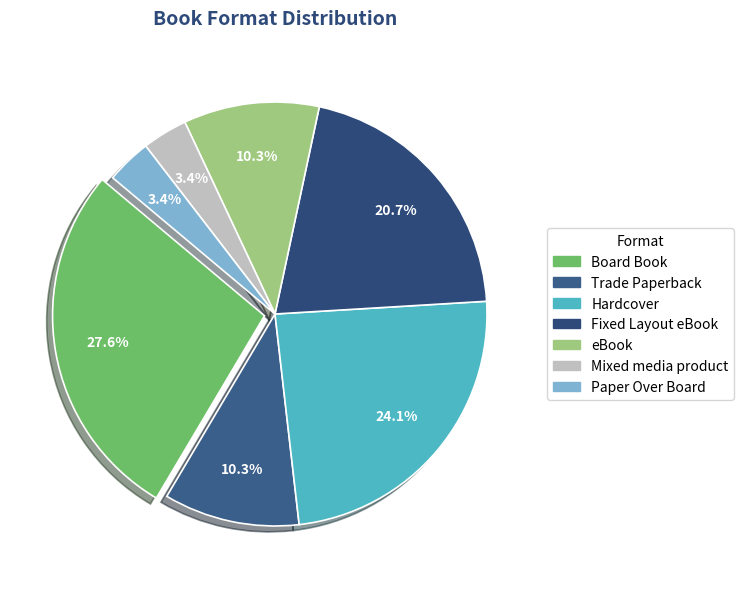

Does Paper Over Board represent more than half of the total?

No